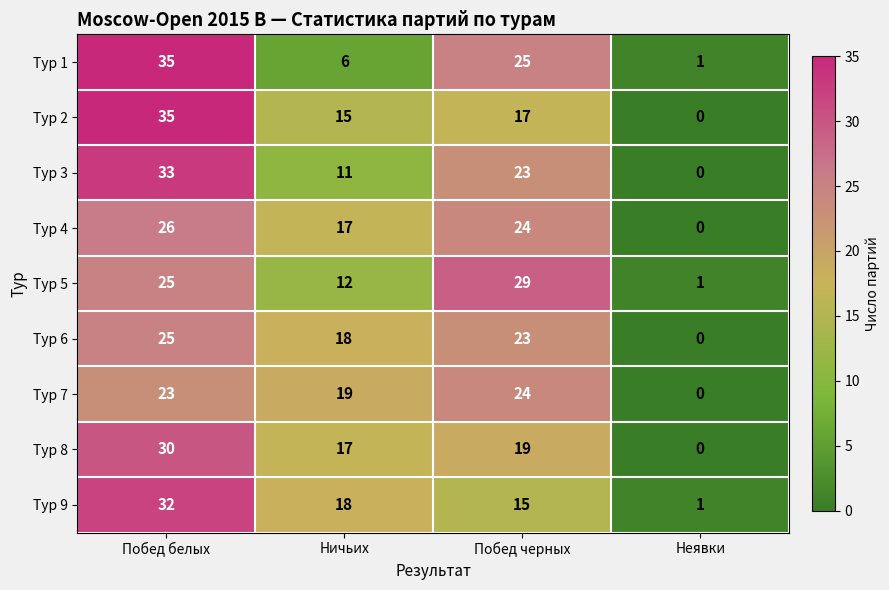

List the labels in order of Тур 7 value, smallest first.

Неявки, Ничьих, Побед белых, Побед черных